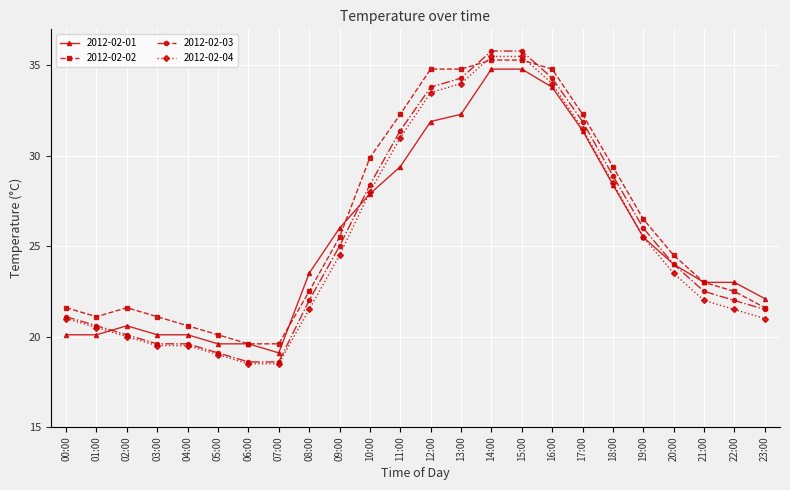

How many data points in 2012-02-01 are less than 24?

12